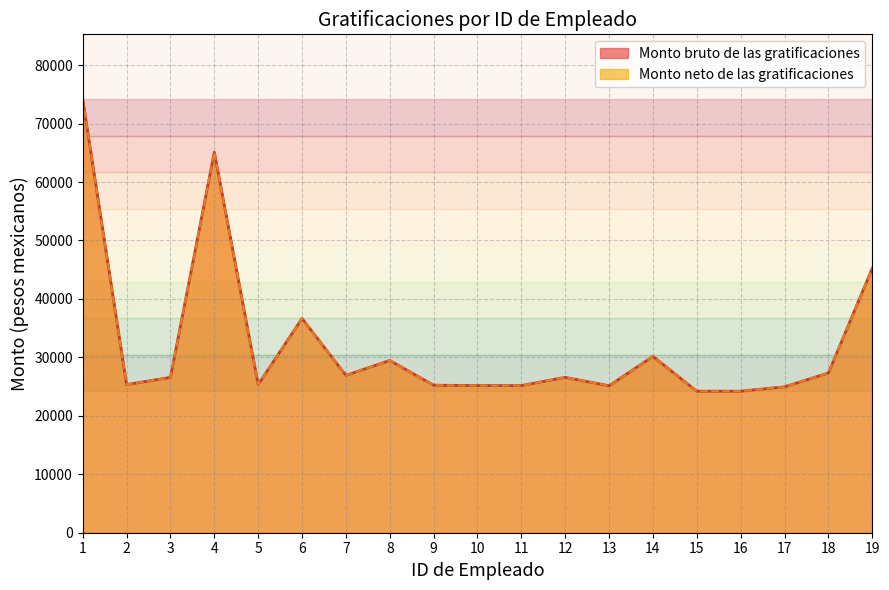

Does the chart have visible grid lines?

Yes